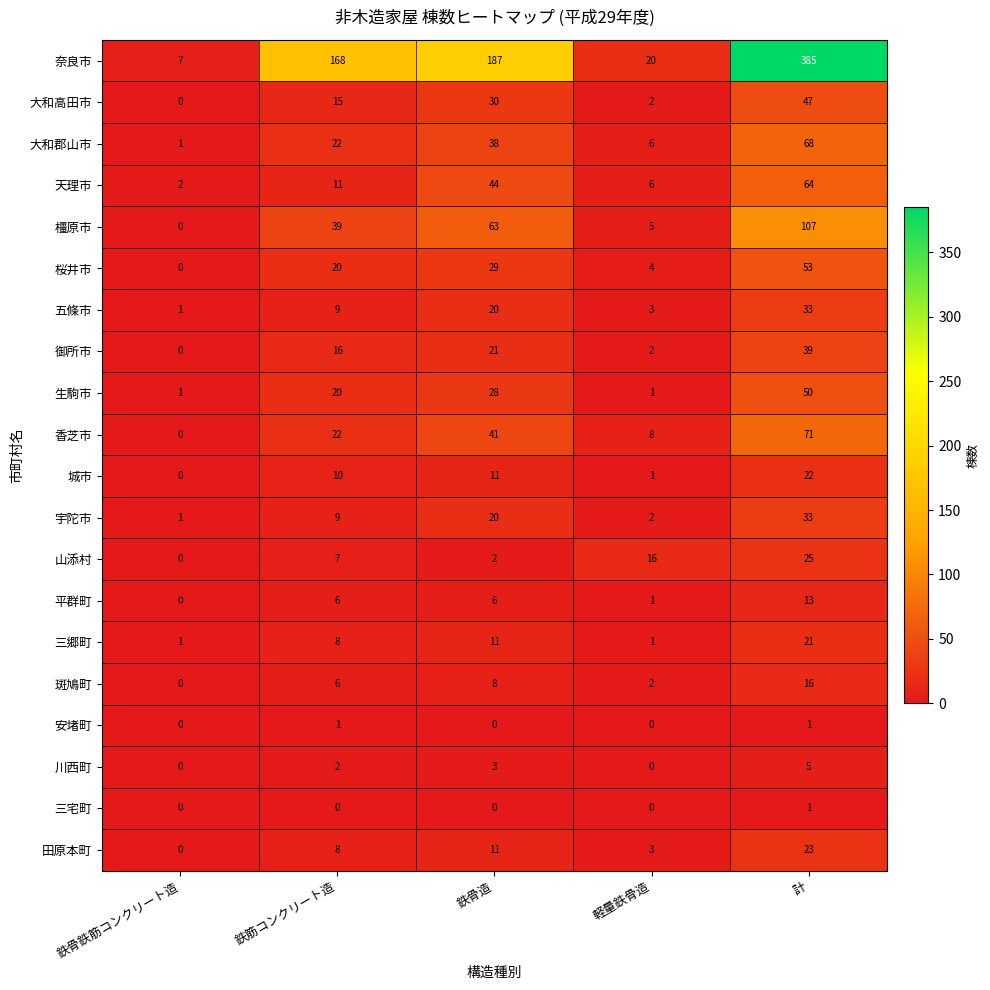

At how many categories does at least one series exceed 22?

3